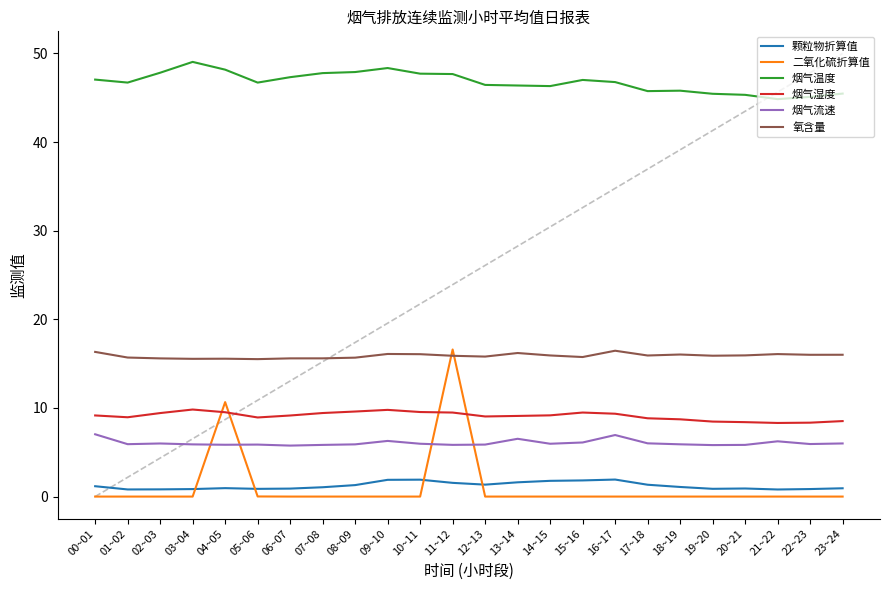

The 氧含量 series shows 15.7 at 08~09. True or false?

True